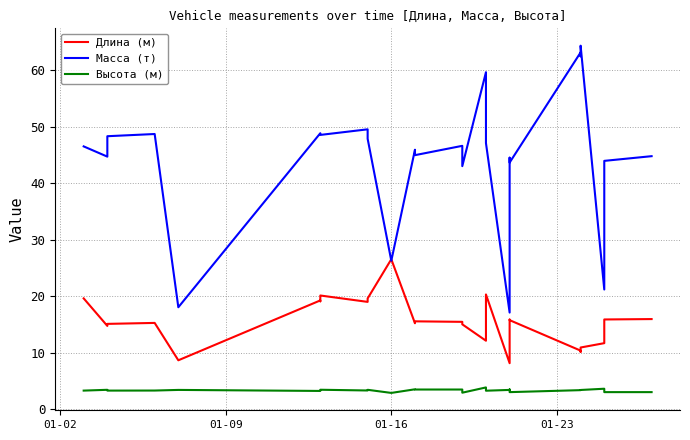

In Длина (м), how many points are lower than both neighbors (excluding endpoints)?

8